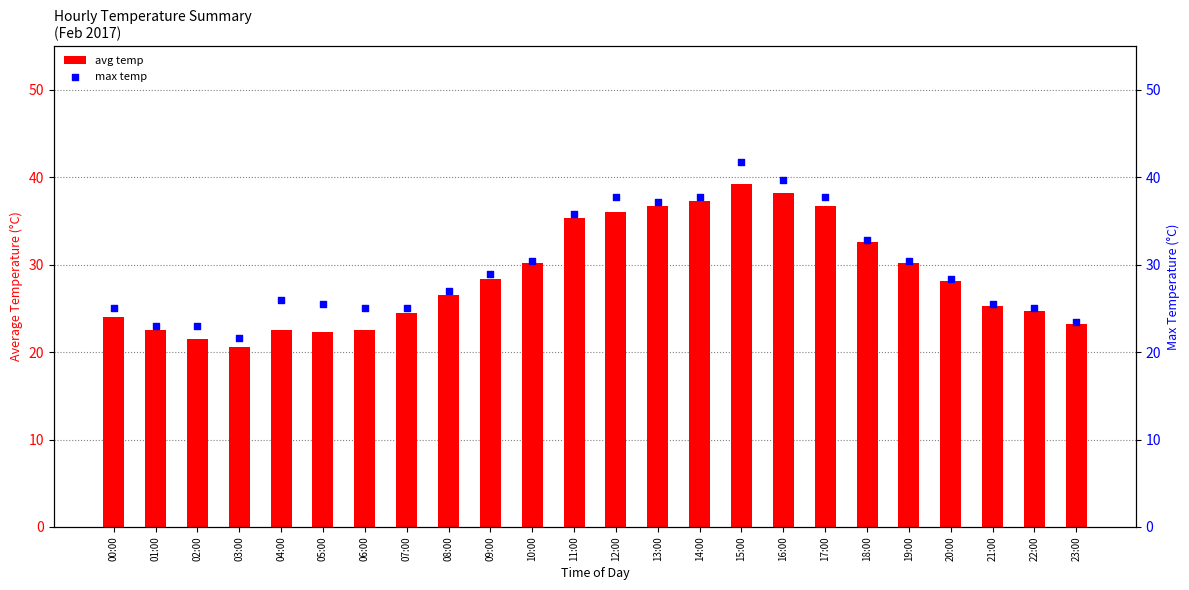

At which category is the sum across all series the highest?

15:00